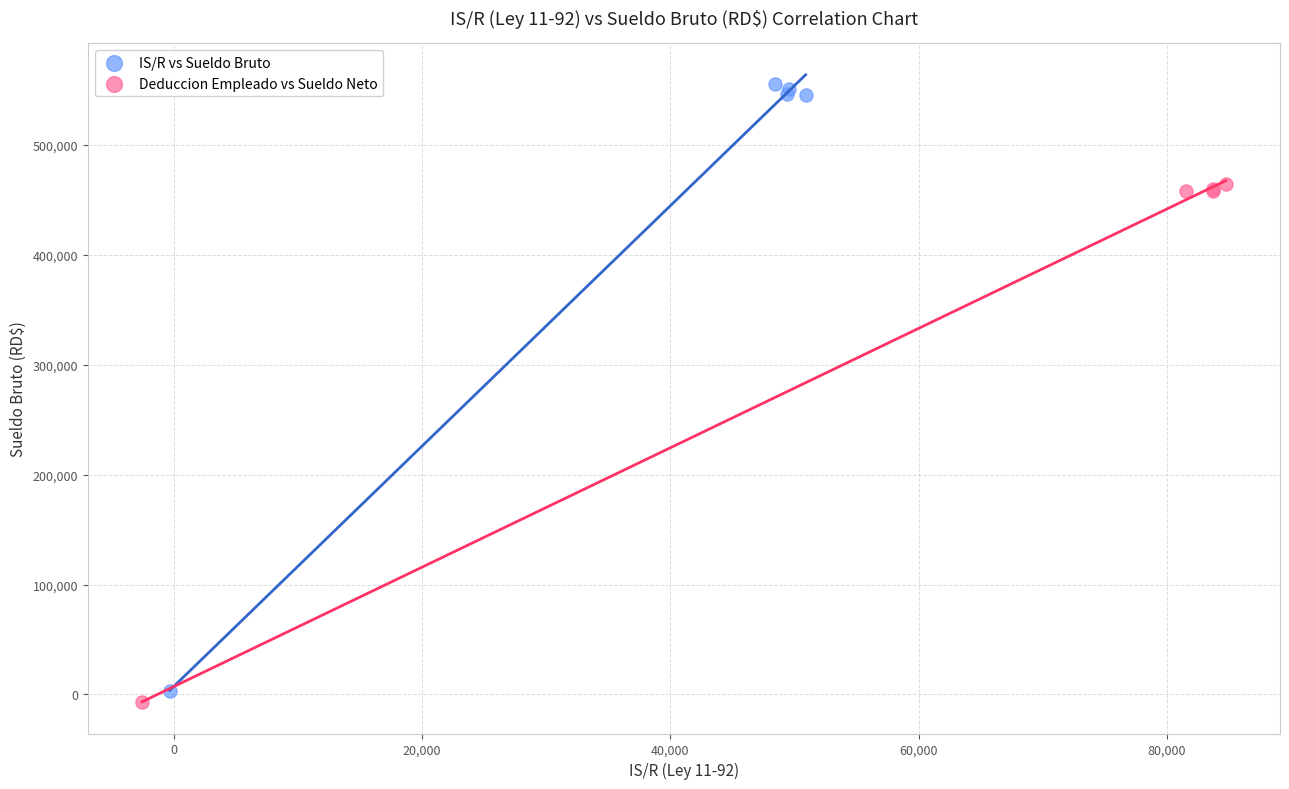

What are all the series names shown in the legend?

IS/R vs Sueldo Bruto, Deduccion Empleado vs Sueldo Neto